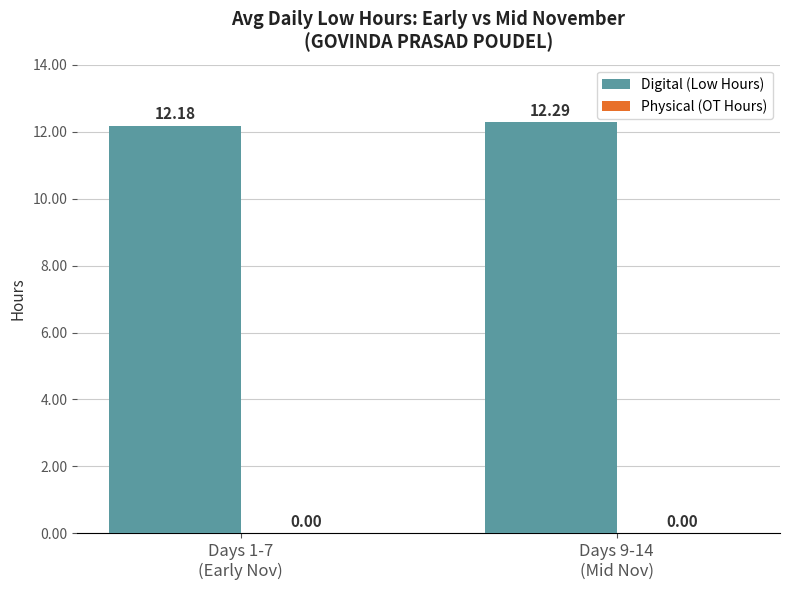

What is the average value?

12.2